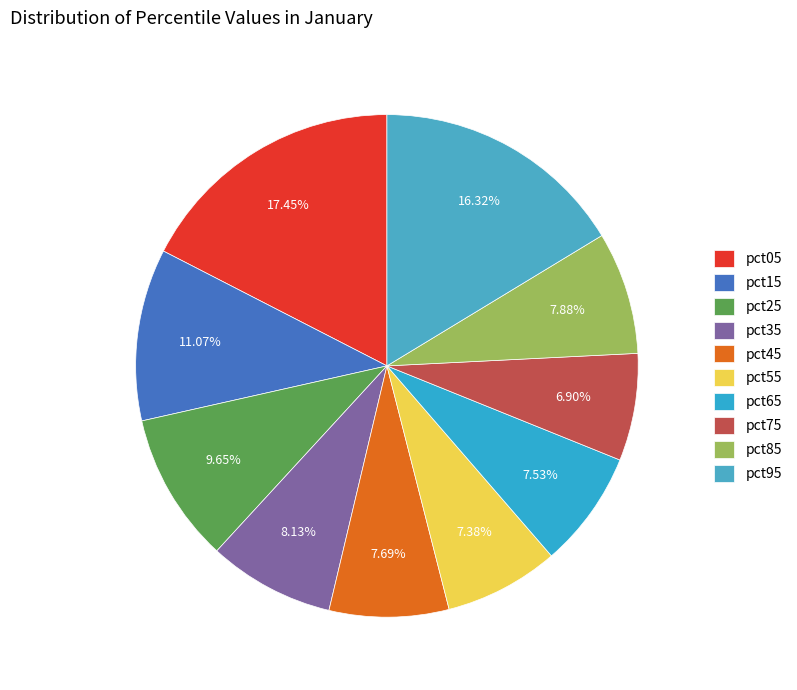

What percentage is the pct35 slice, to the nearest percent?

8%